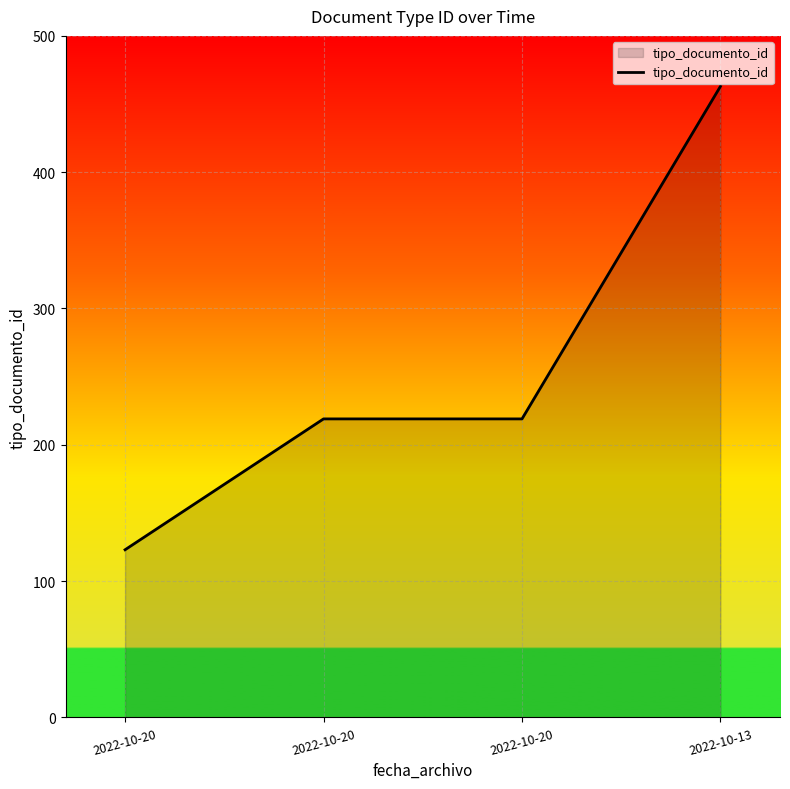

What is the average value?

256